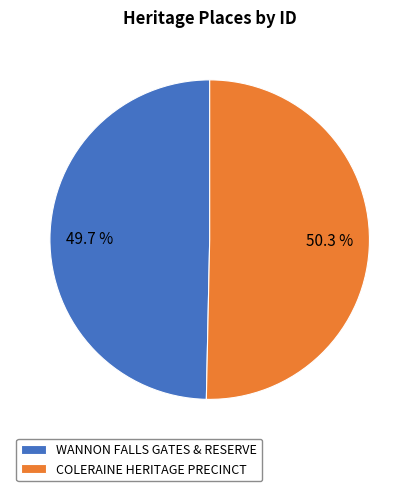

What portion of the pie excludes WANNON FALLS GATES & RESERVE?

50.3%